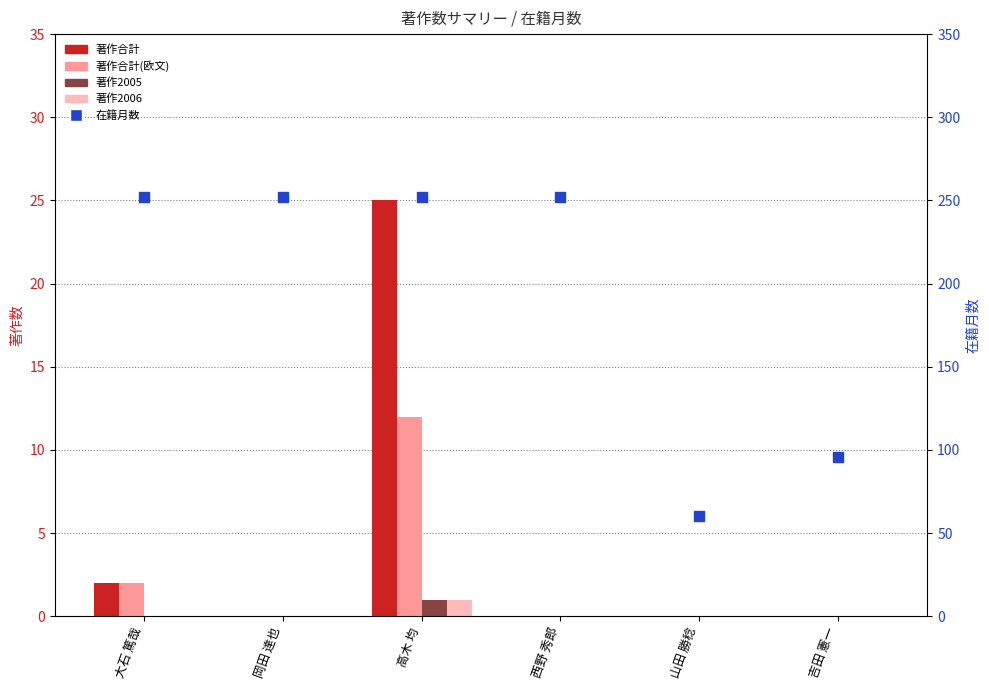

Which series has the largest Y range (max minus min)?

在籍月数